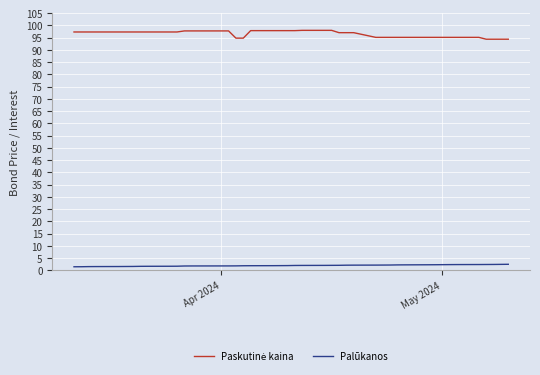

What is the highest value of the Paskutinė kaina series?

98.0